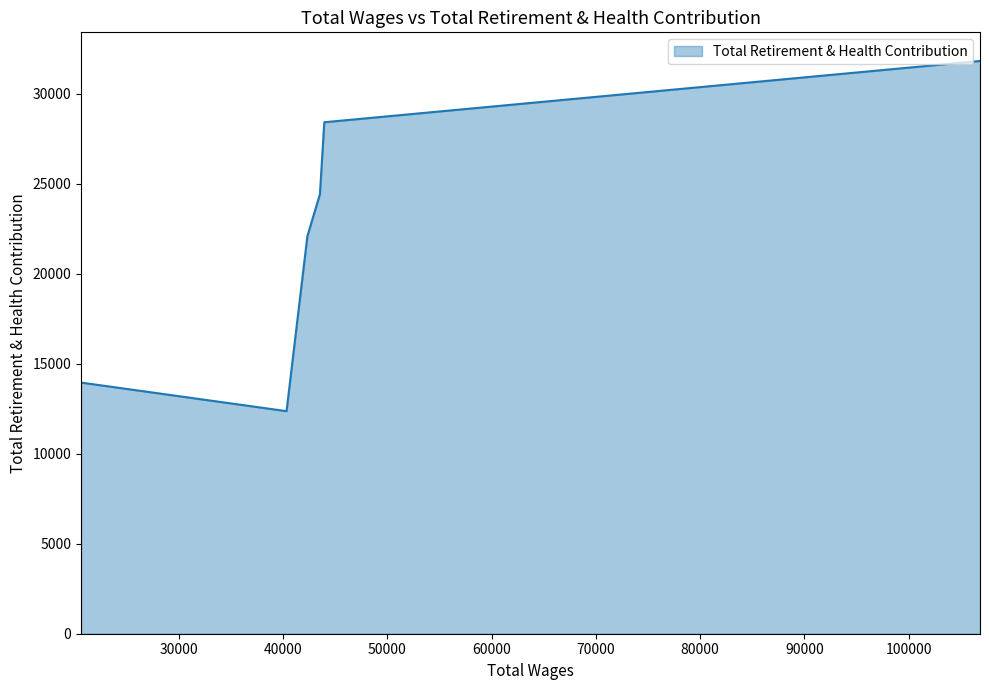

What is the change in value from 43949.0 to 43531.0?

-3993